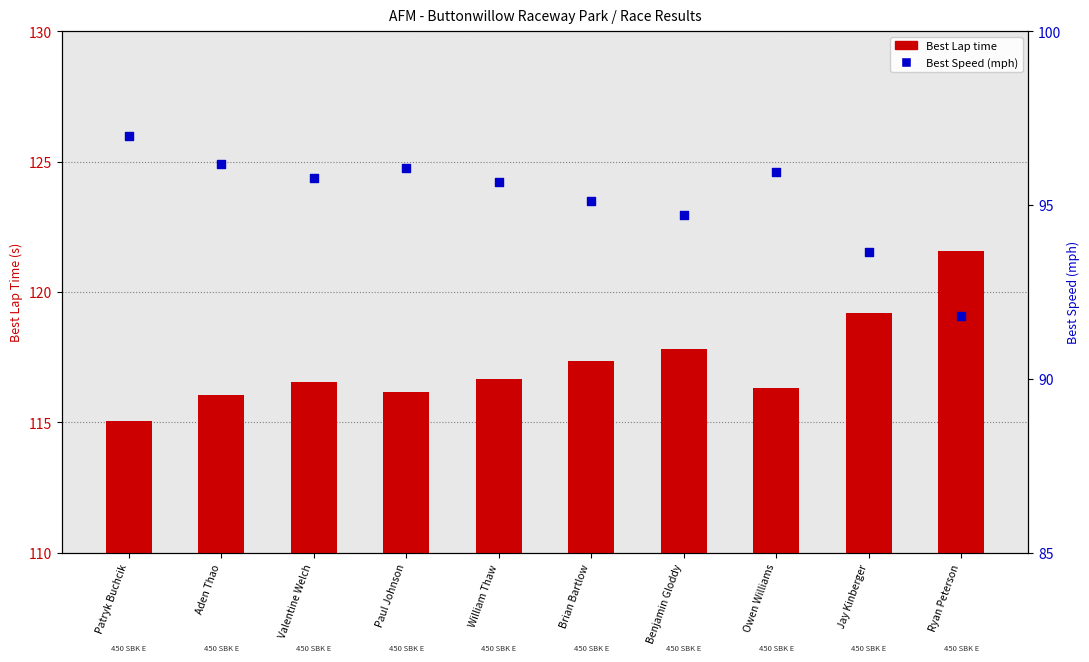

Which series has the largest Y range (max minus min)?

Best Lap time